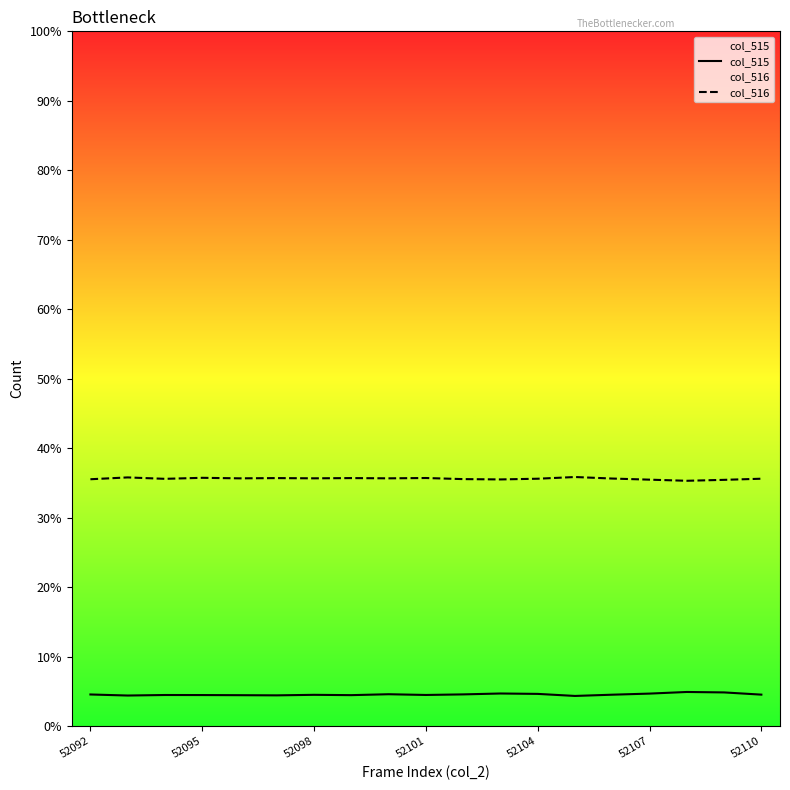

What is the sum of all col_515 values?

86.3